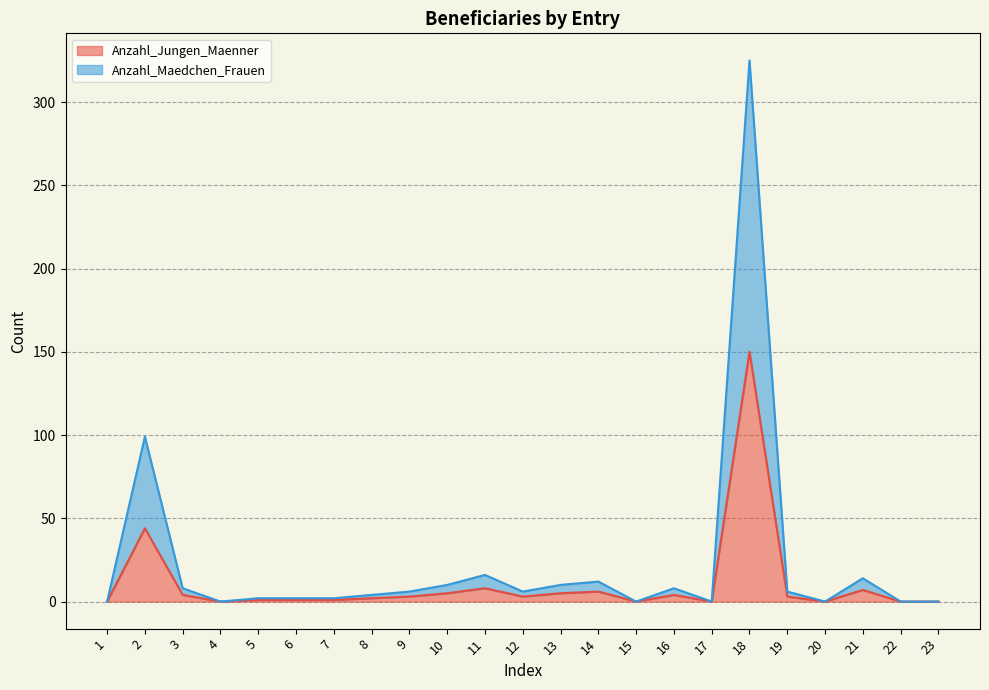

True or false: Anzahl_Jungen_Maenner has more than 2 interior local peaks.

True